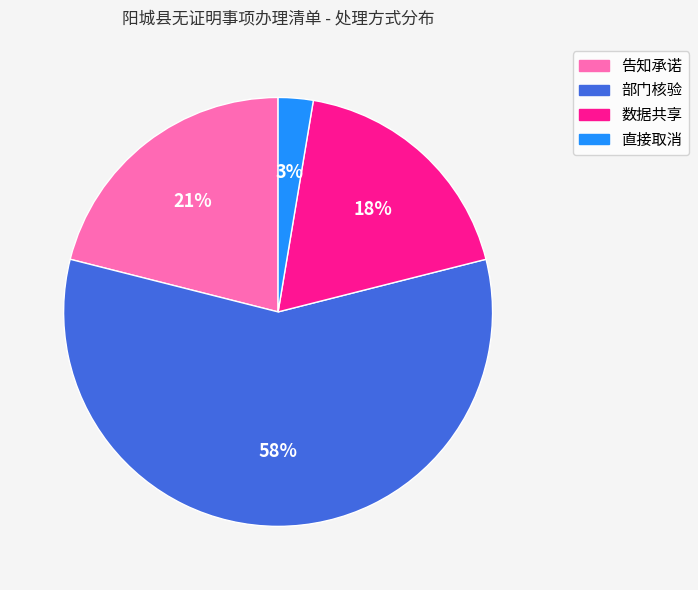

To the nearest percent, what percentage of the pie is 部门核验?

58%